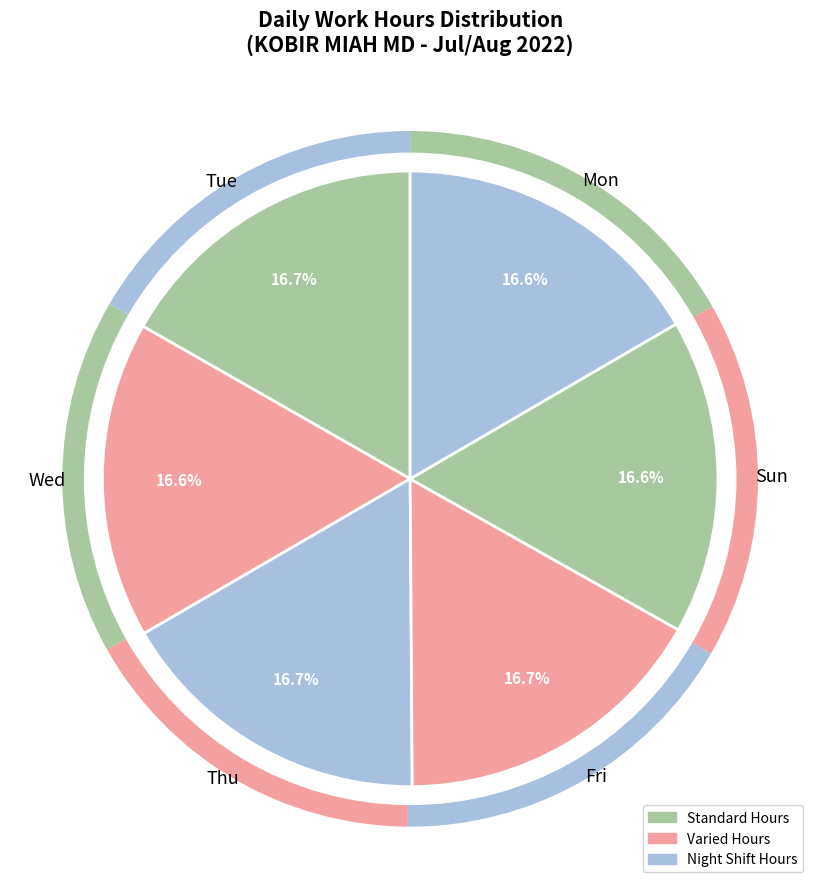

What is the change in value from Tue to Wed?

-0.1